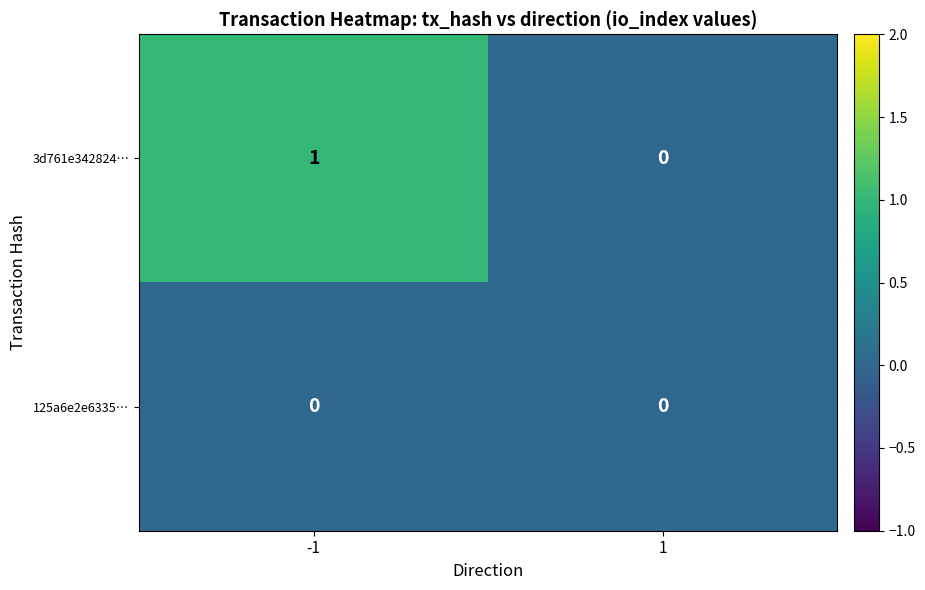

Between -1 and 1, which series saw the biggest shift?

3d761e342824…